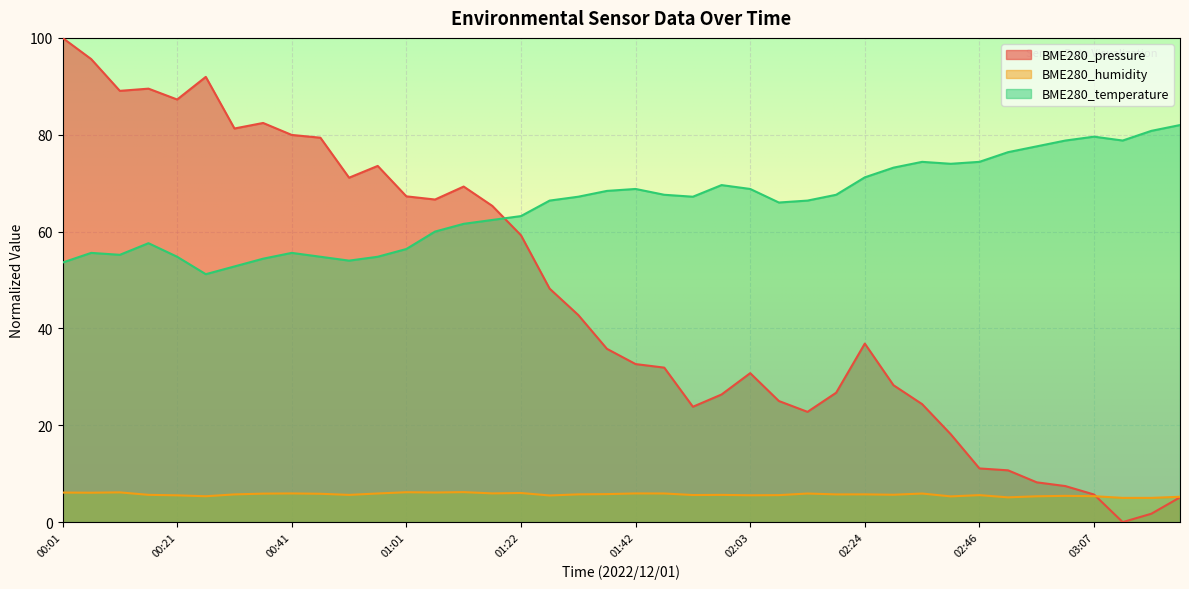

How many lines are shown in the chart?

3